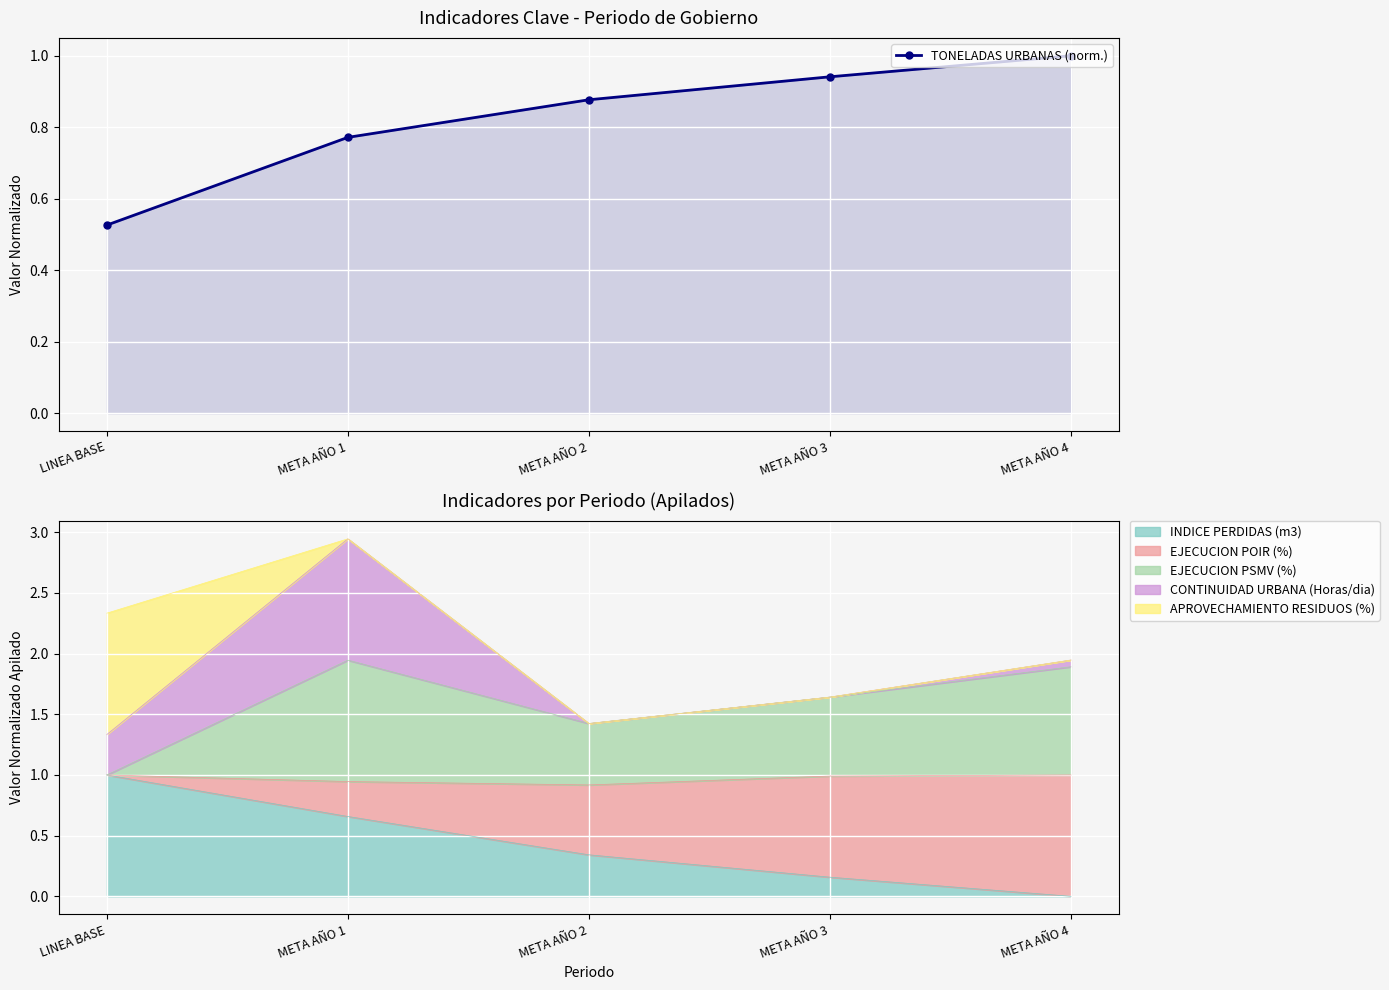

At which category does the chart reach its minimum across all series?

LINEA BASE